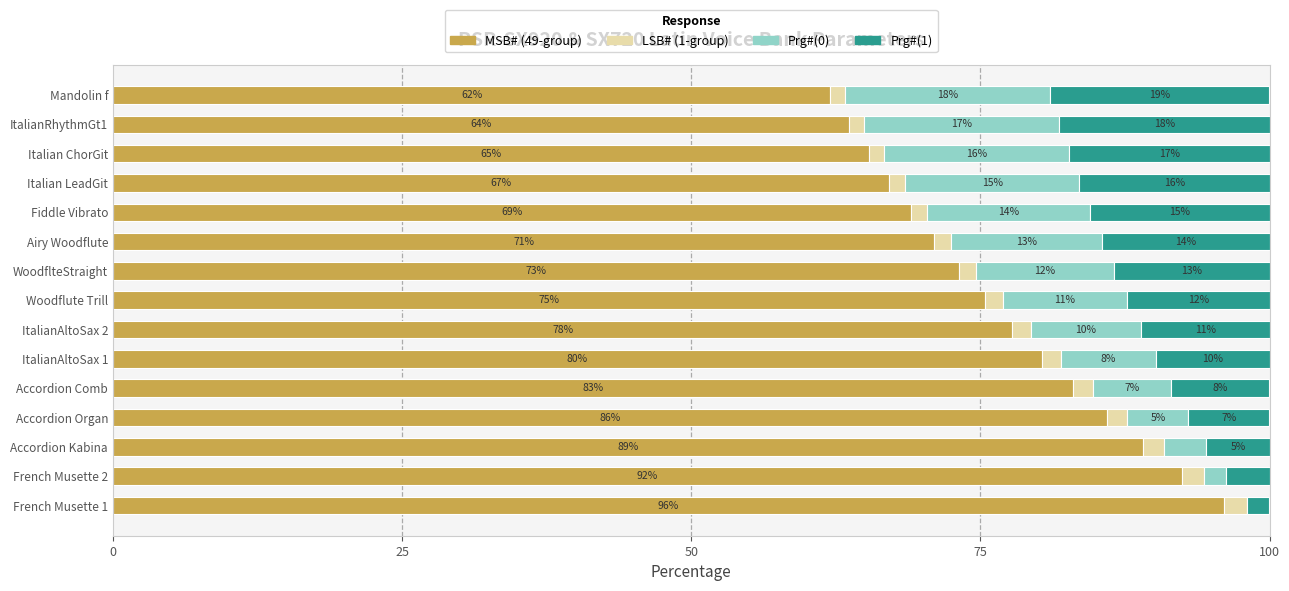

What are all the series names shown in the legend?

MSB# (49-group), LSB# (1-group), Prg#(0), Prg#(1)